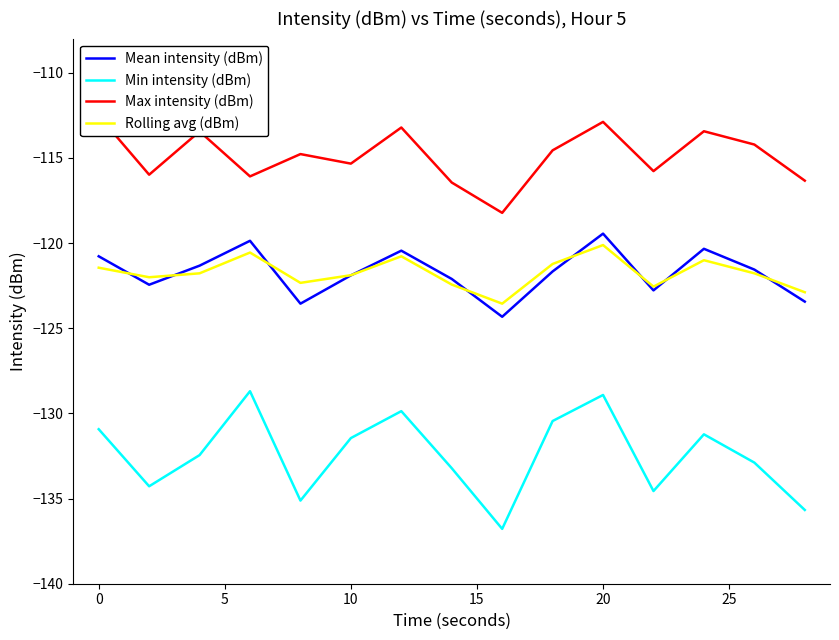

Which series ends up on top after the final intersection of Mean intensity (dBm) and Rolling avg (dBm)?

Rolling avg (dBm)